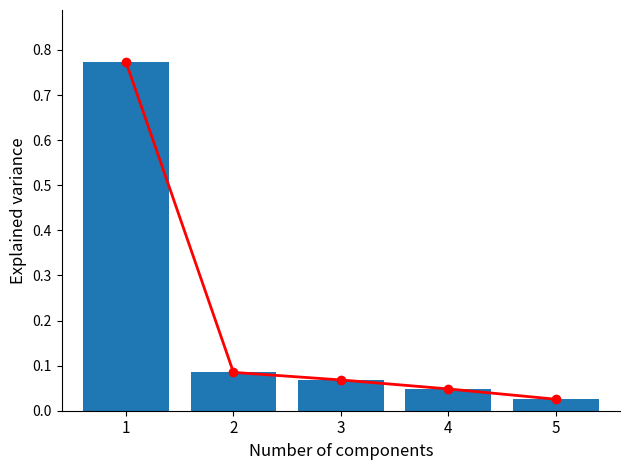

Reading left to right, extract all data points from this chart.

trend: 1=0.8	2=0.1	3=0.1	4=0.0	5=0.0
produit_vtgr: 1=0.8	2=0.1	3=0.1	4=0.0	5=0.0